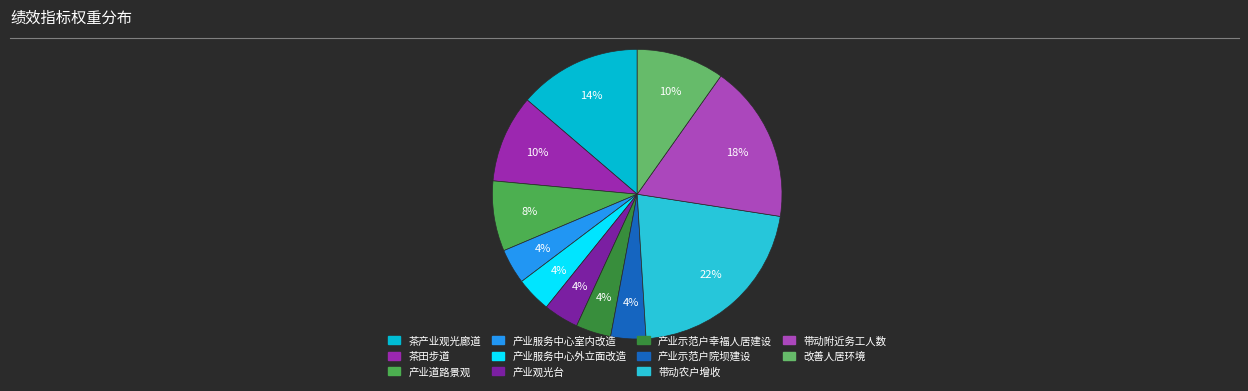

The 产业服务中心外立面改造 slice represents 1% of the pie. True or false?

False